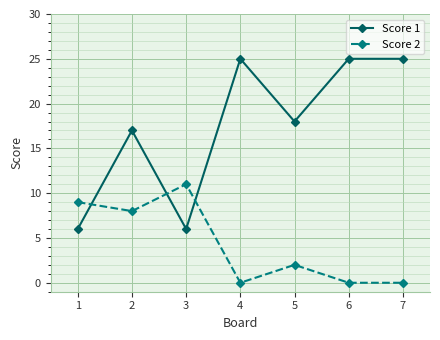

What is the difference between the Score 1 values at 3 and 6?

19